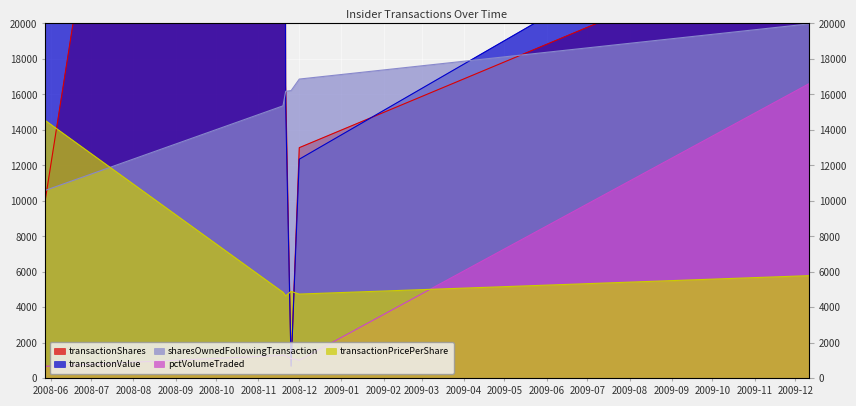

List the labels in order of sharesOwnedFollowingTransaction value, largest first.

2009-12-11, 2008-12-01, 2008-11-25, 2008-11-21, 2008-11-19, 2008-05-28